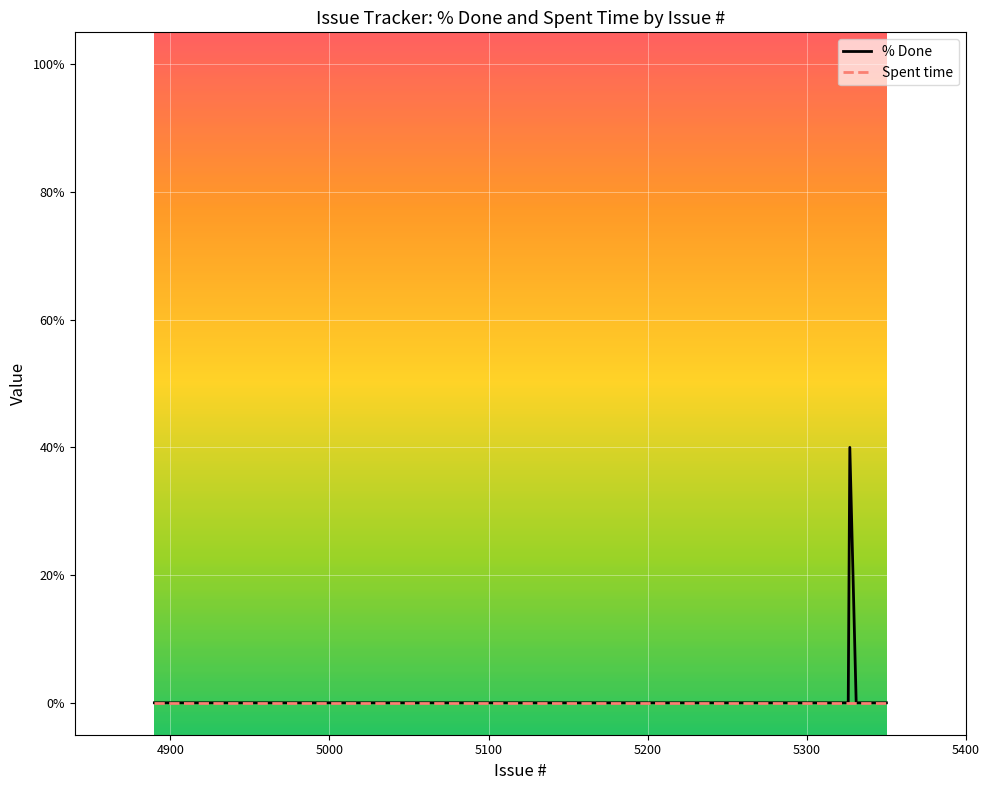

Rank the series by their maximum value, from lowest to highest.

Spent time, % Done